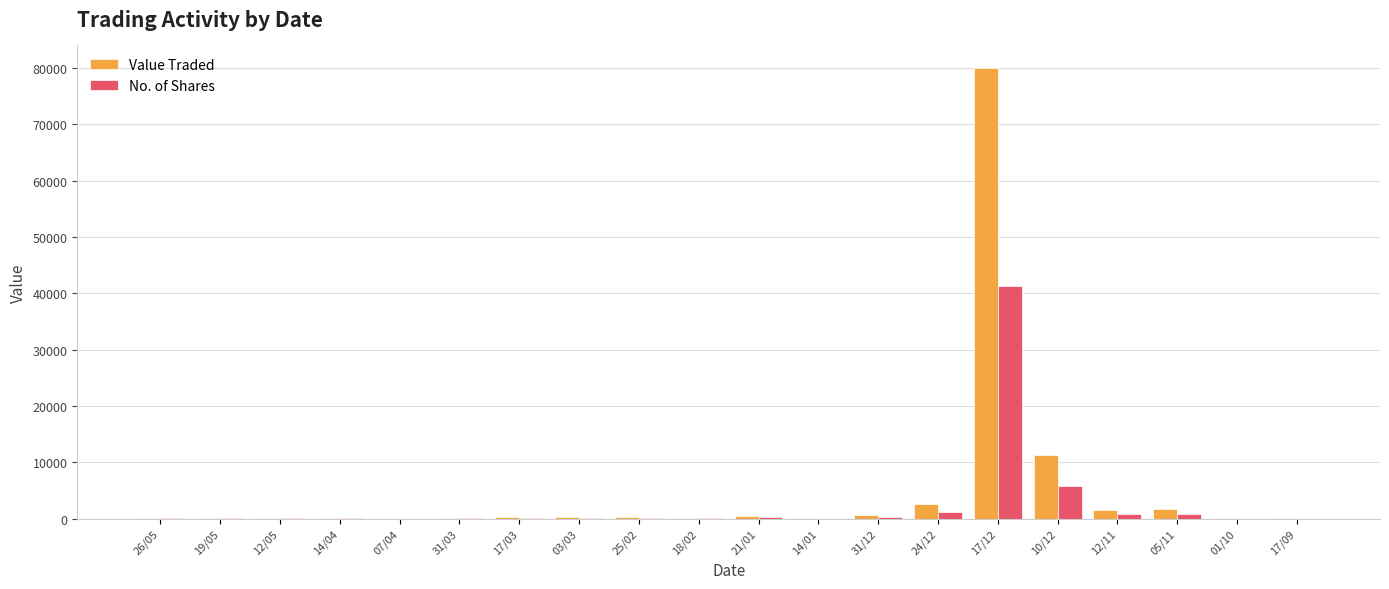

Which label corresponds to the largest value in the chart?

17/12